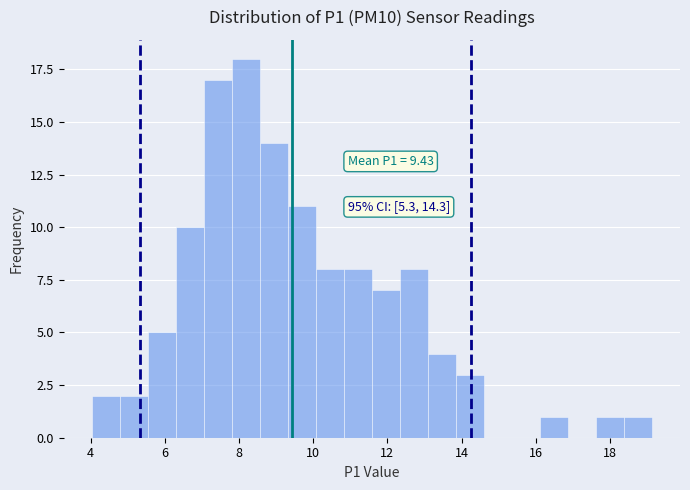

Read against the x-axis, roughly where is the centre of the tallest bar?

8.2